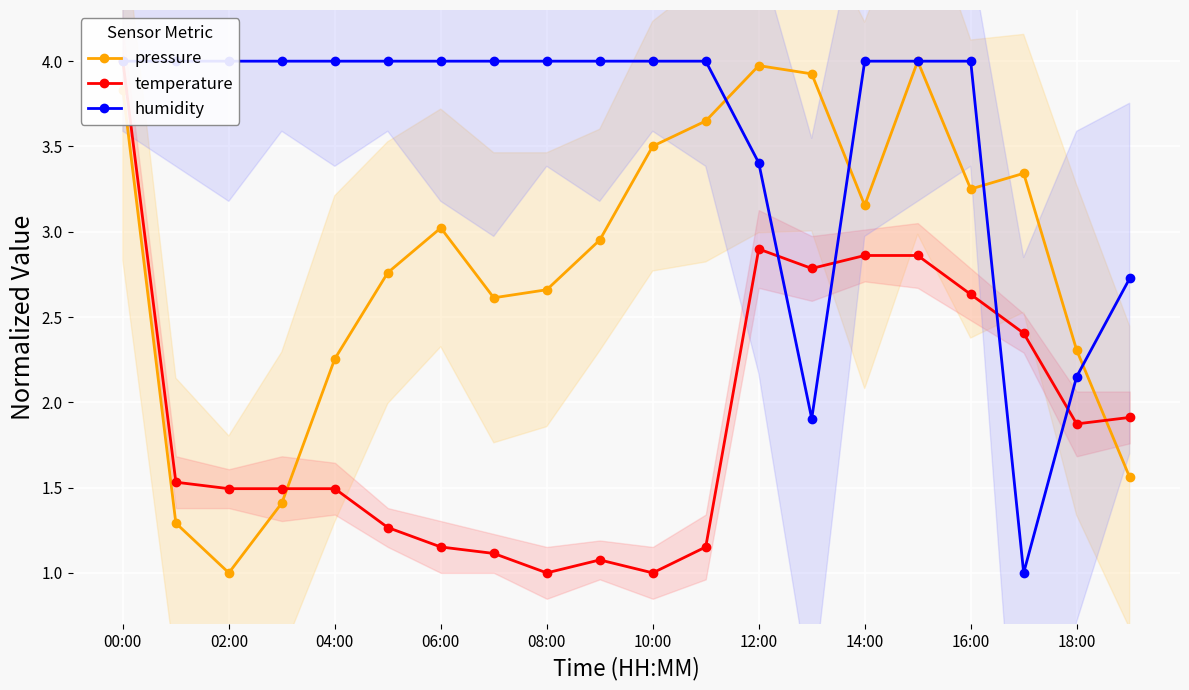

Which series has the widest spread of values?

pressure